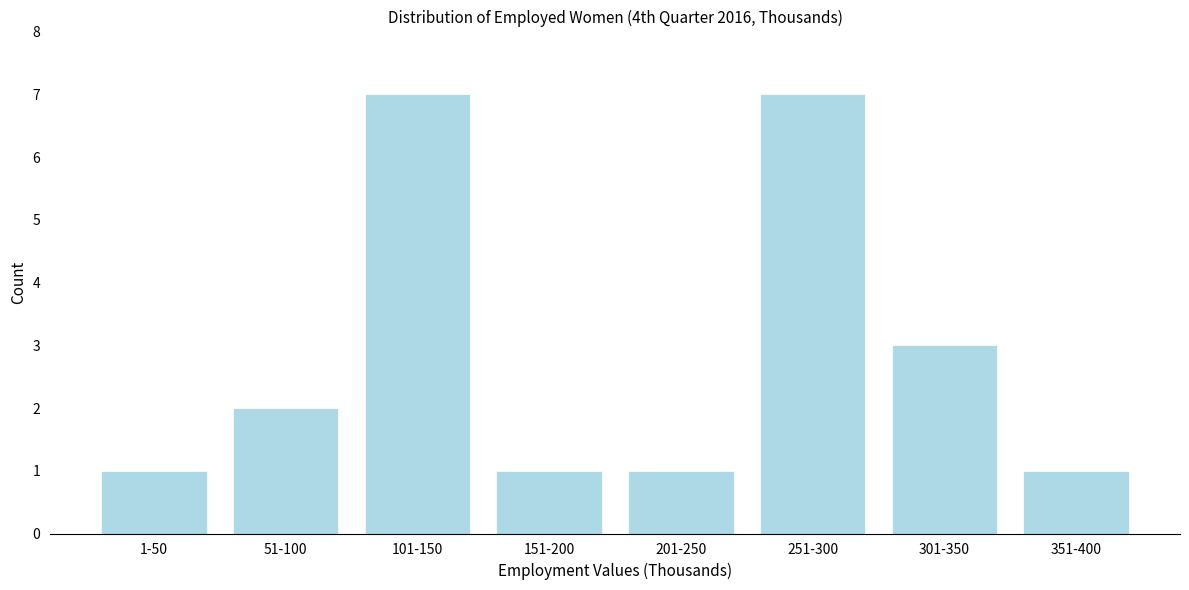

Reading right to left, what are all the values shown in this chart?

1	3	7	1	1	7	2	1